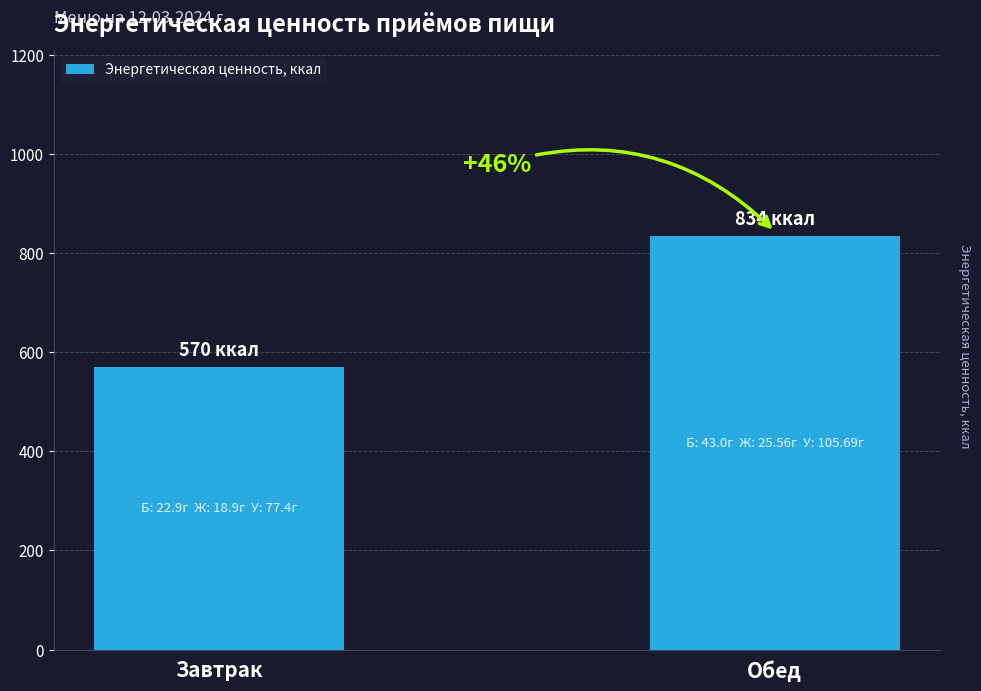

The chart shows a value of 254.2 at Завтрак. True or false?

False